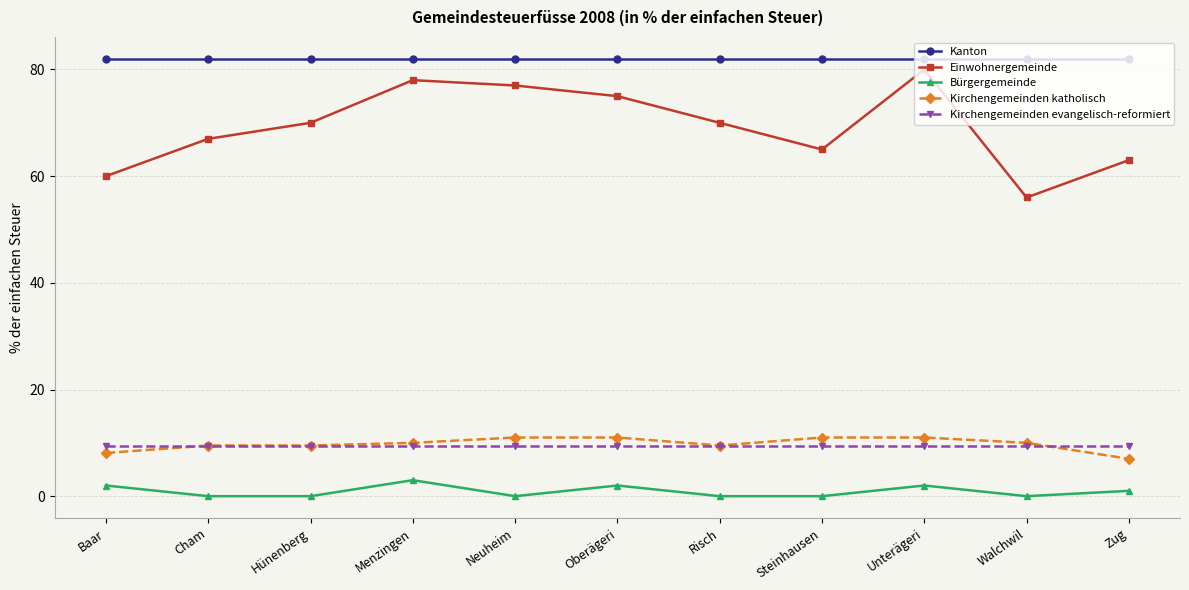

True or false: Bürgergemeinde has more than 0 points higher than both neighbors.

True